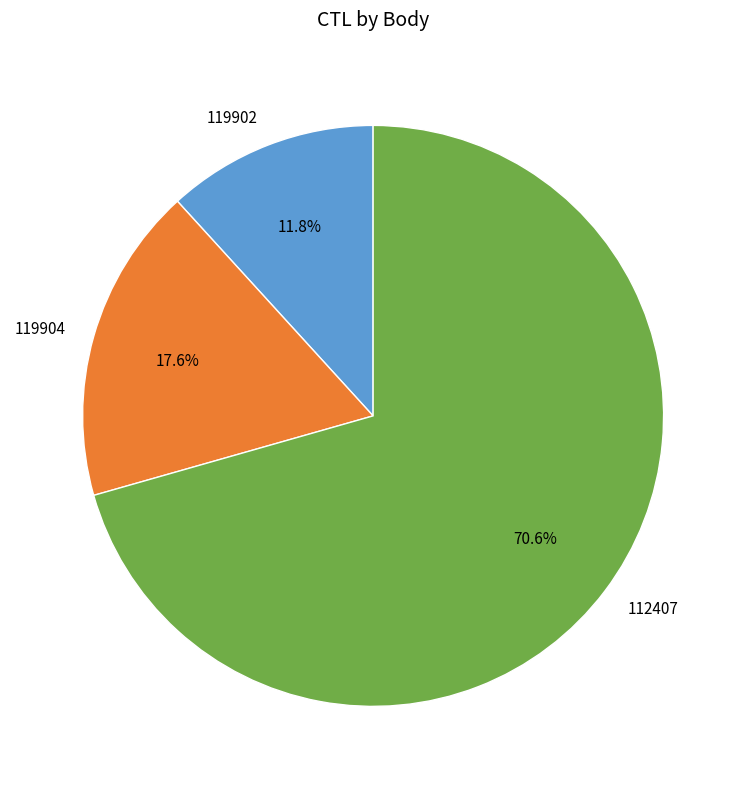

The 112407 slice represents 63% of the pie. True or false?

False